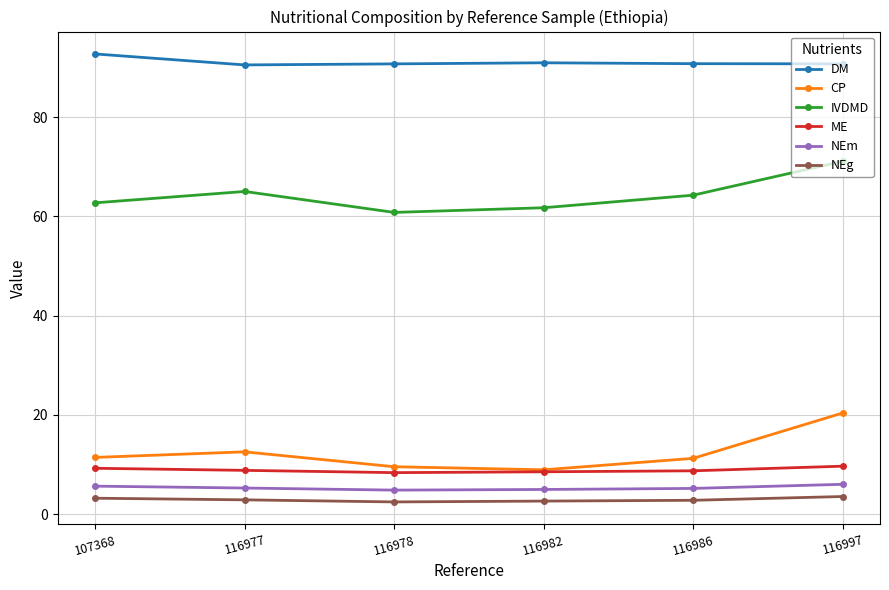

List the series in order of their peak value, lowest first.

NEg, NEm, ME, CP, IVDMD, DM